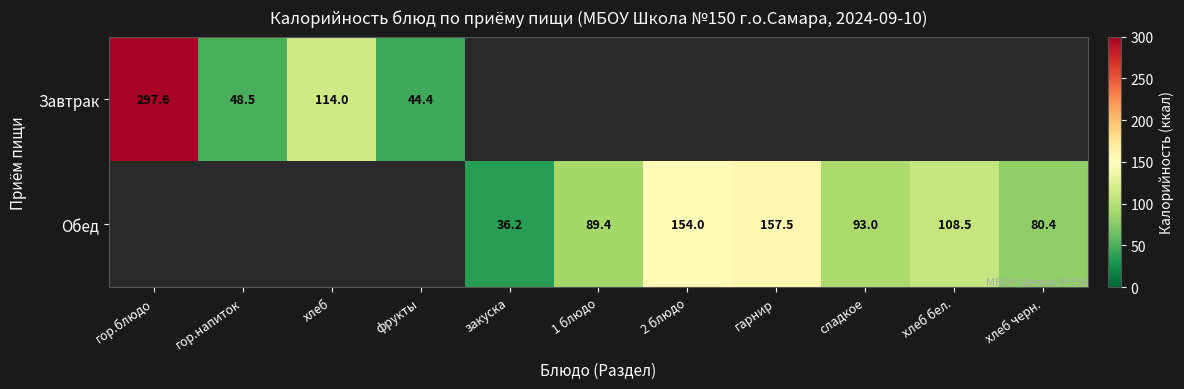

Is it true that Завтрак equals 78.4 at фрукты?

False